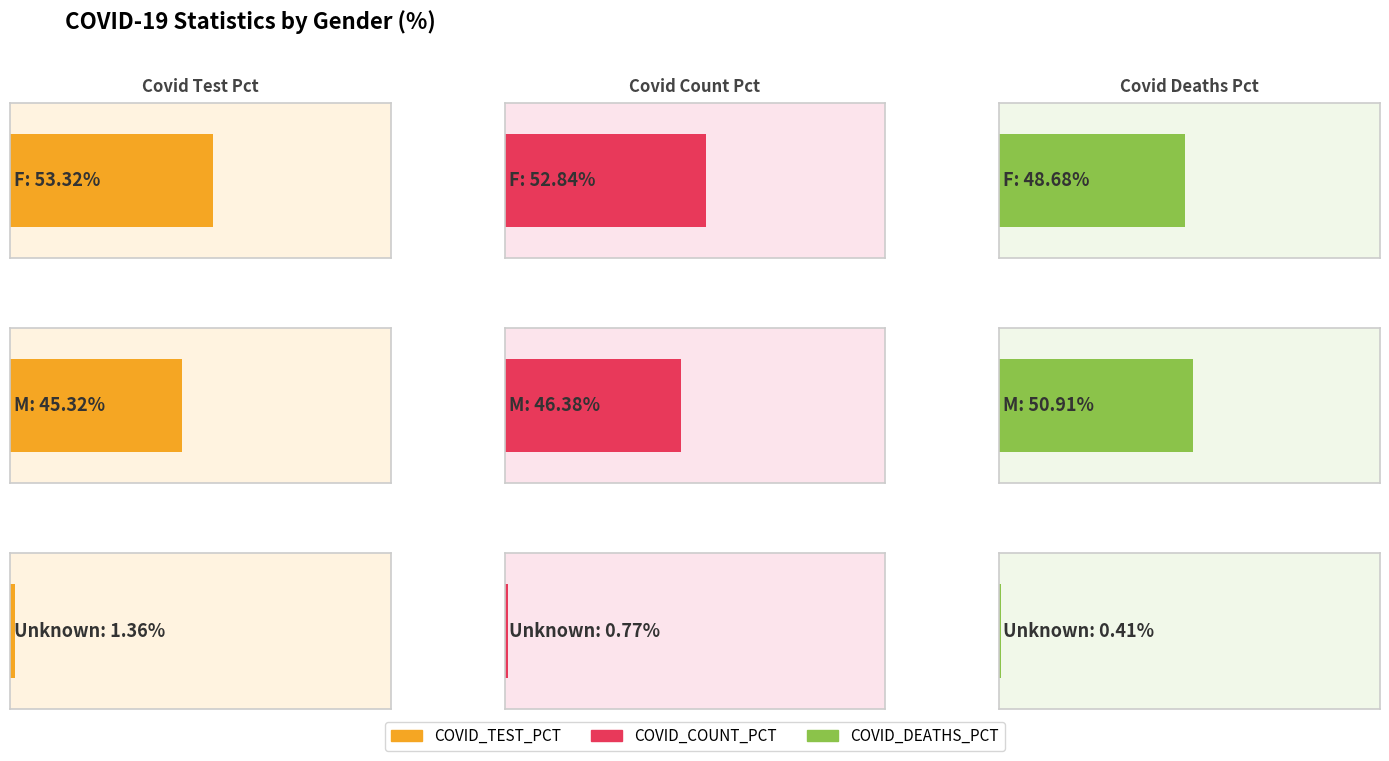

Which category has the highest value across all series?

F